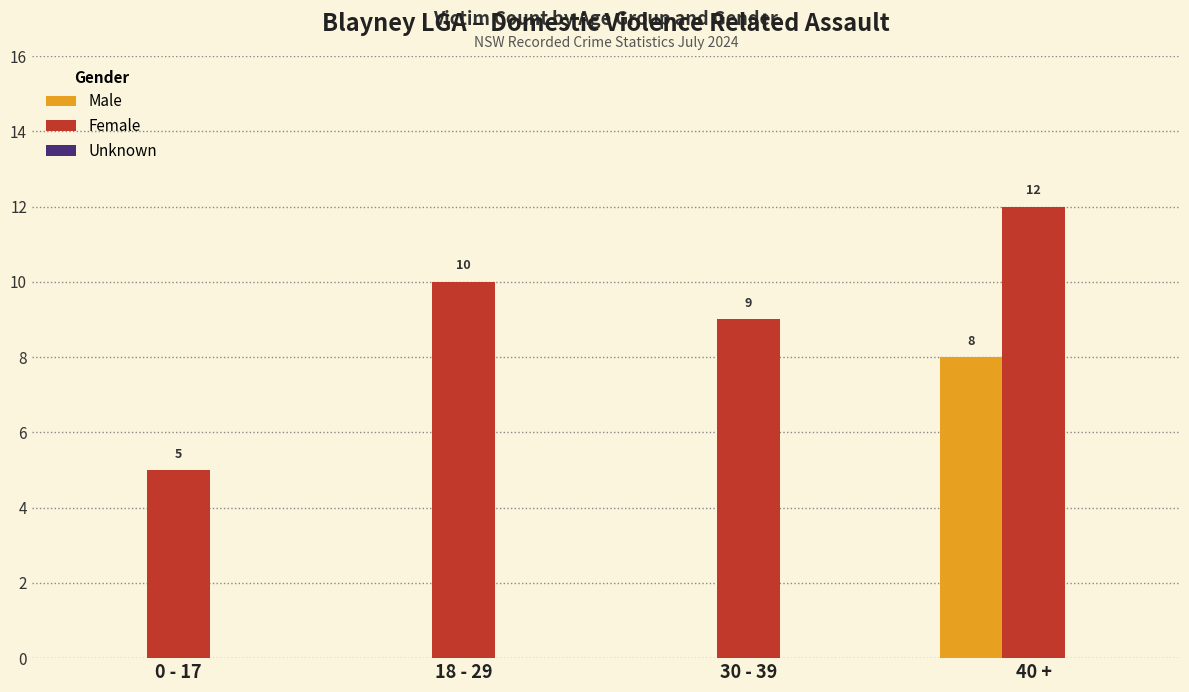

Is it true that Male equals 0 at 30 - 39?

True